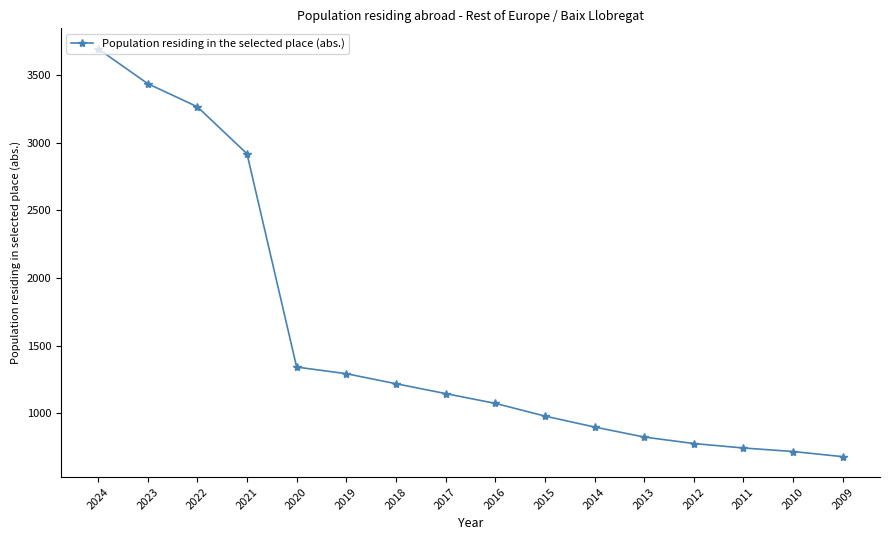

What is the value of the 12th point from the left?

824